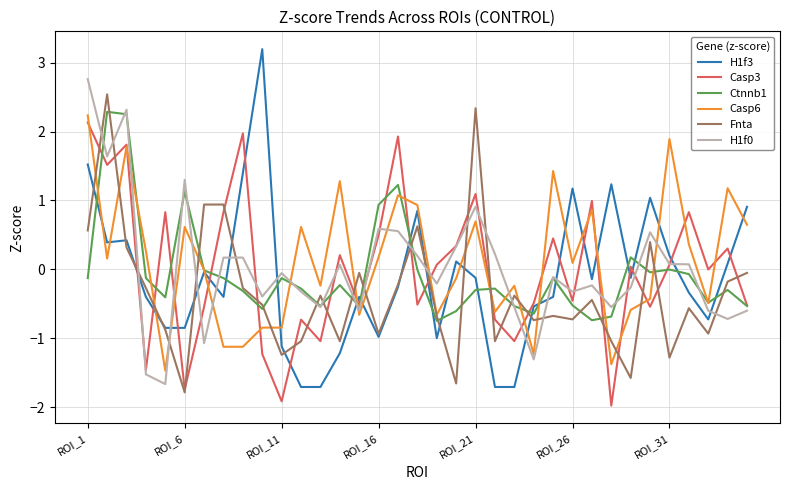

How many categories are shown in the chart?

35